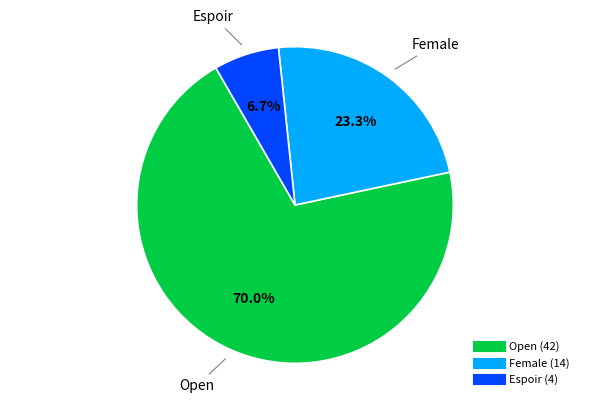

What percentage is the Open slice, to the nearest percent?

70%